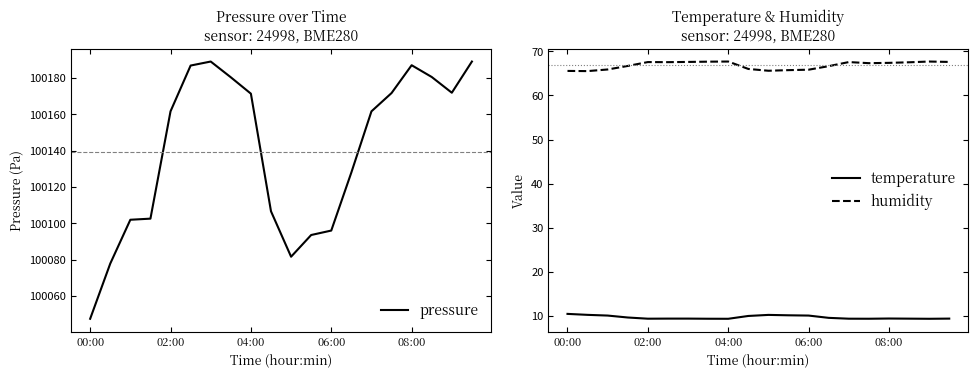

Which series has the largest total across all categories?

pressure